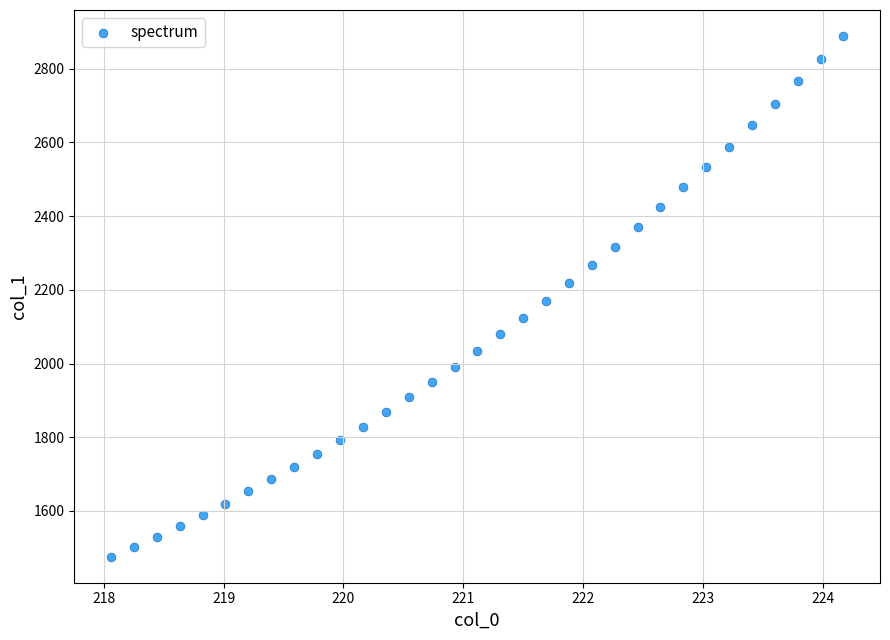

What is the range of Y values (max minus min)?

1412.6